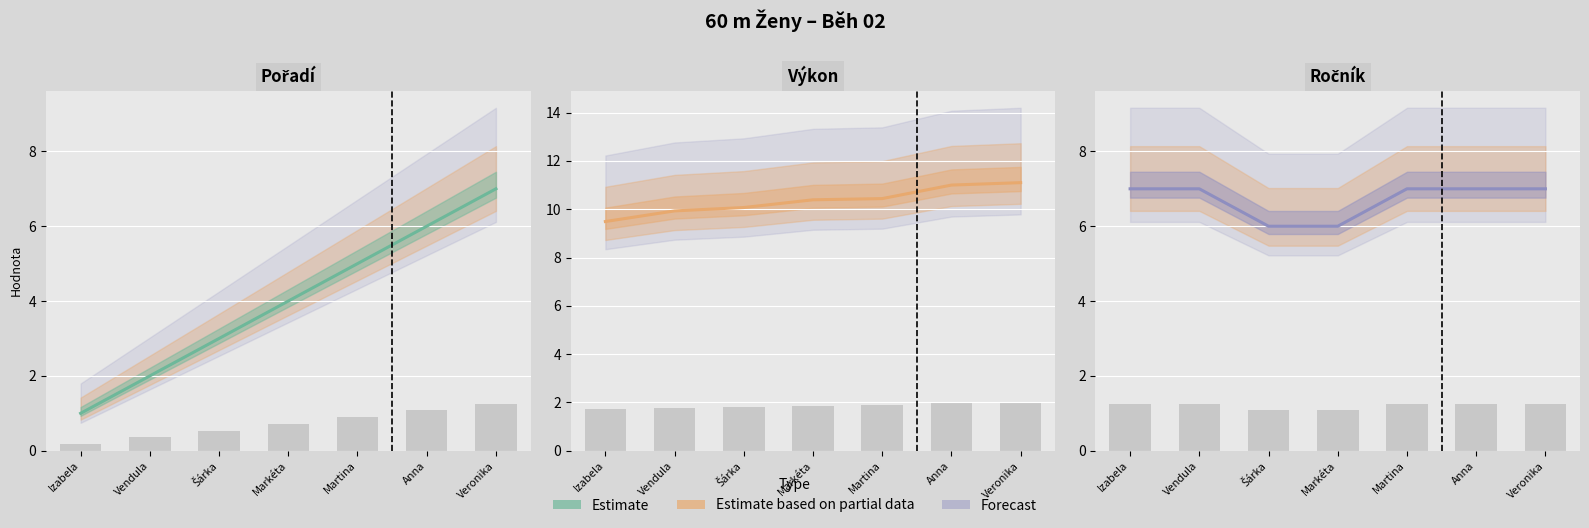

Where is Ročník nearest to the value 6?

Šárka